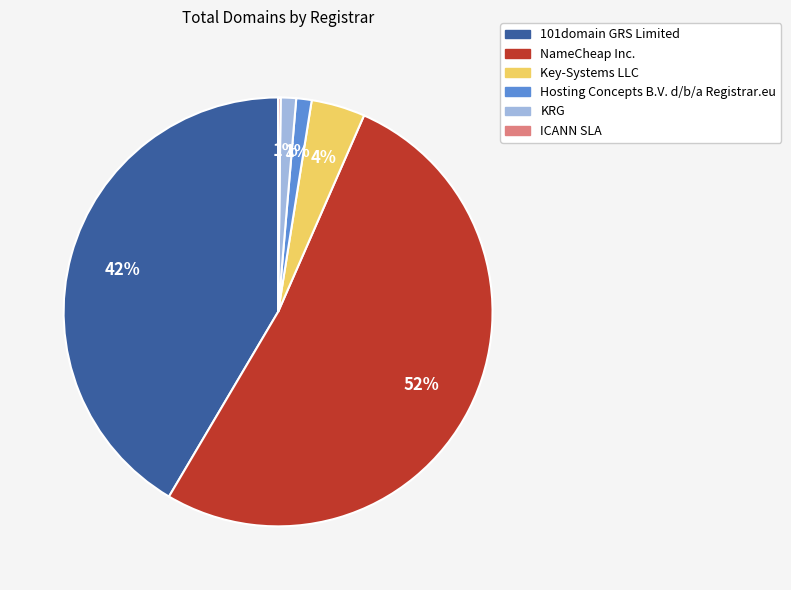

Is the sum of NameCheap Inc. and KRG greater than half?

Yes